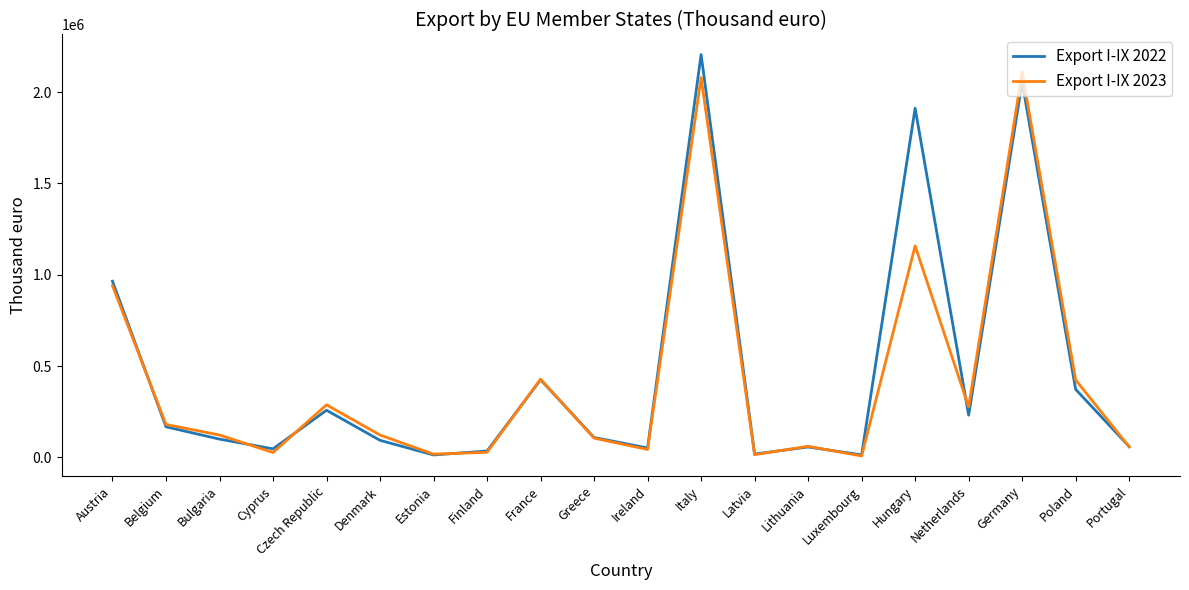

What position from the right is Bulgaria?

18